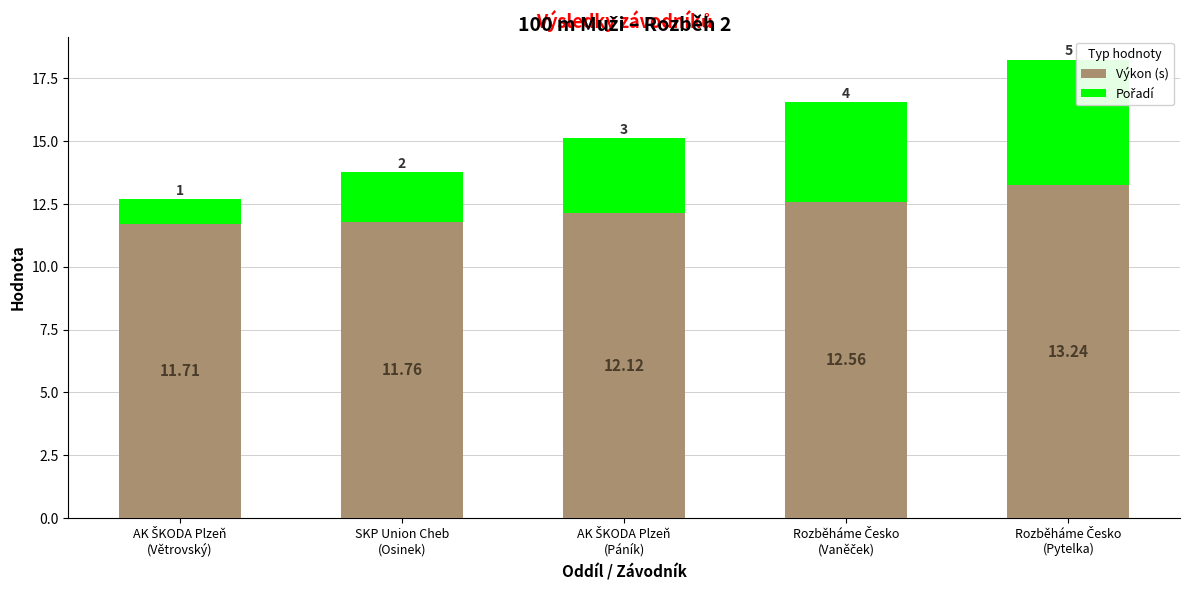

How many distinct data groups are displayed?

2